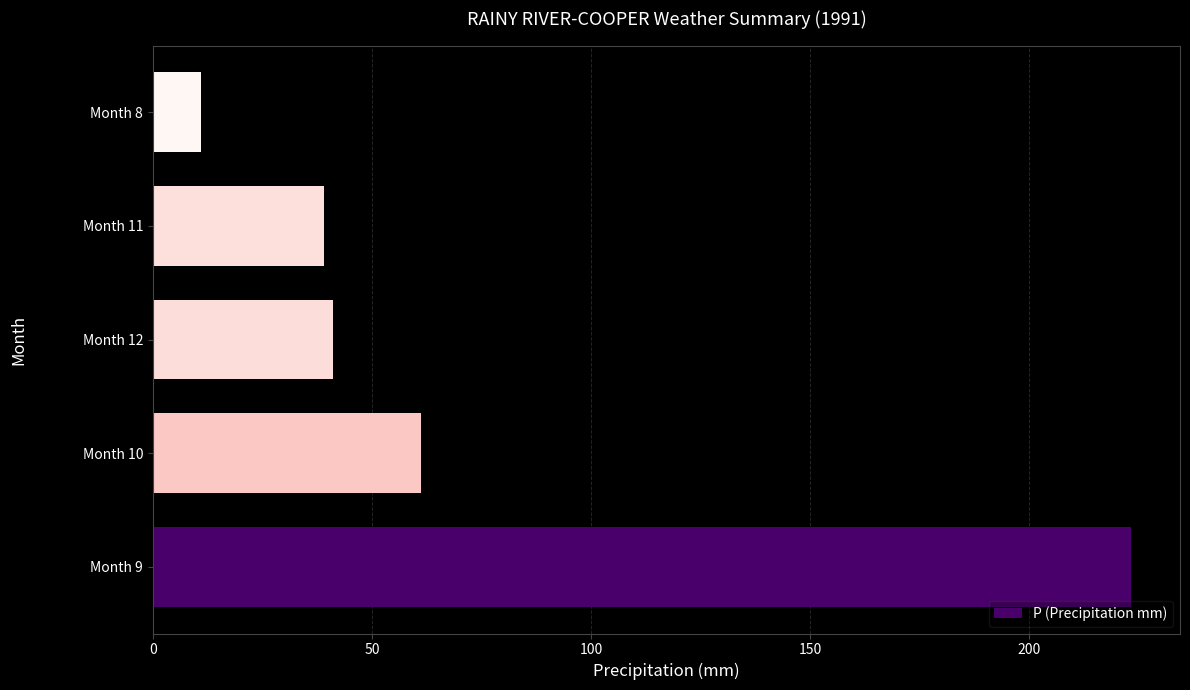

What is the change in value from Month 10 to Month 11?

-22.1